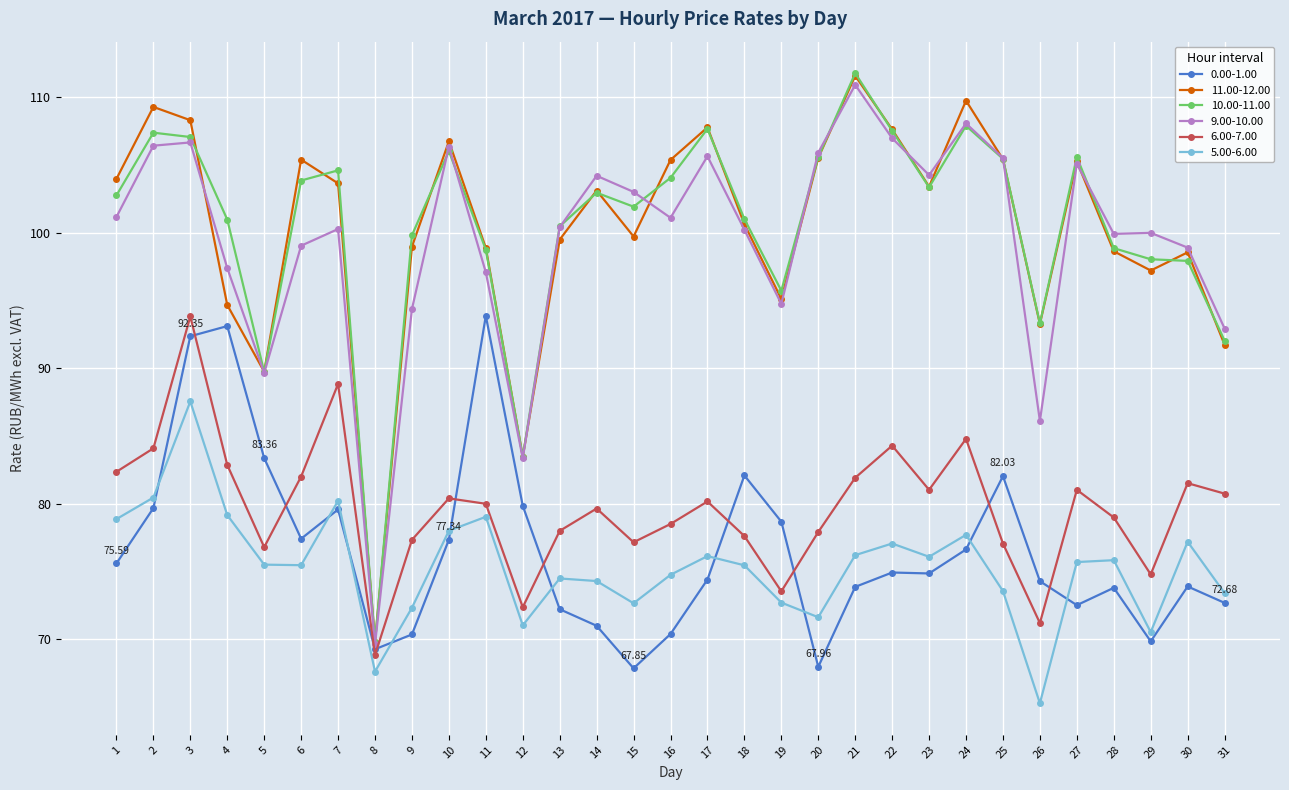

Between 1 and 29, which series saw the biggest shift?

5.00-6.00